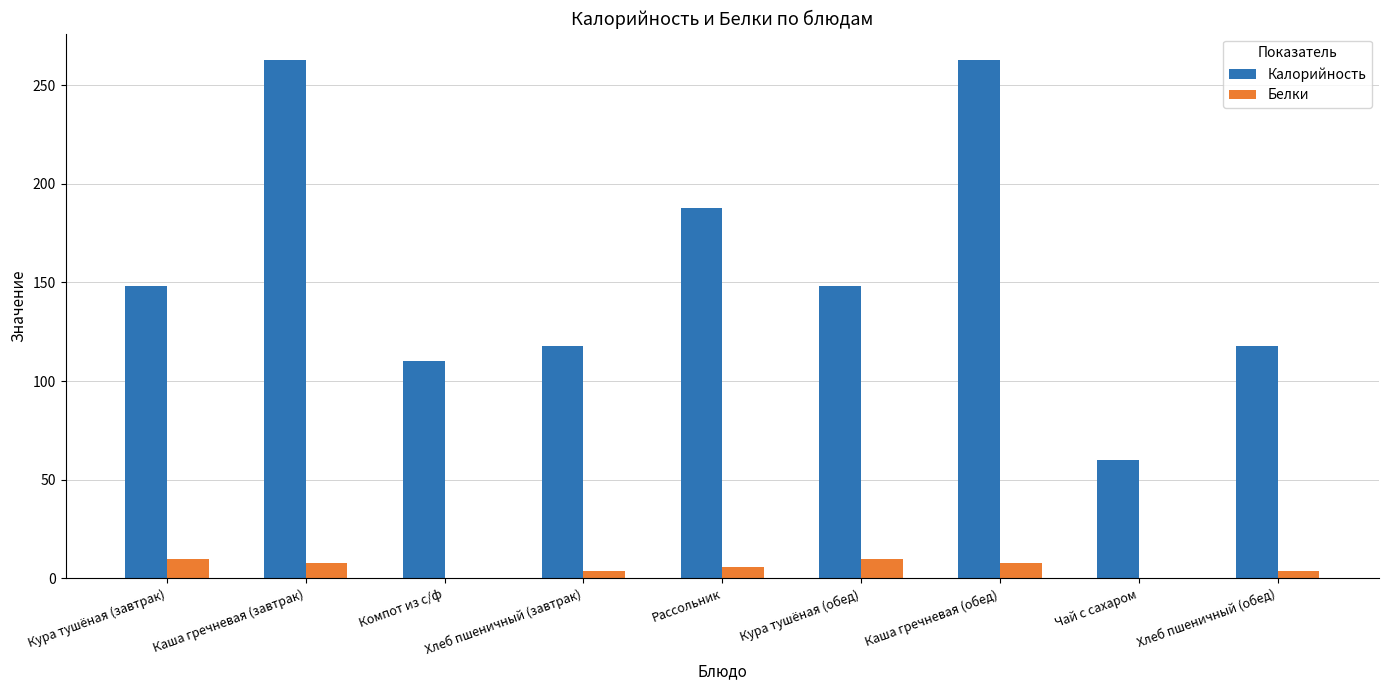

Between Каша гречневая (обед) and Чай с сахаром, which series saw the biggest shift?

Калорийность